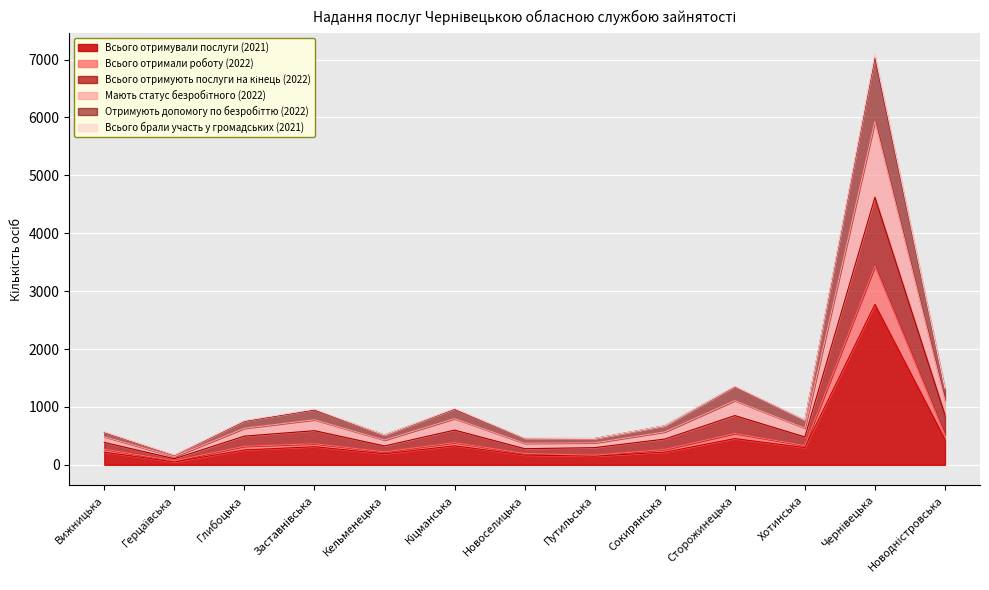

How many lines are shown in the chart?

6